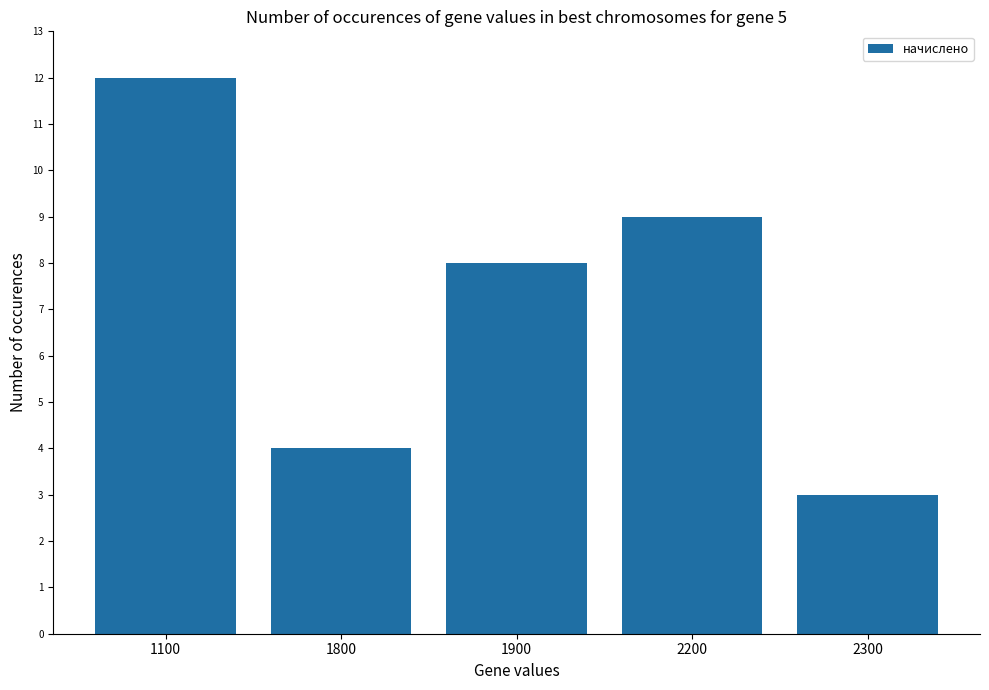

List the labels in order of value, smallest first.

2300, 1800, 1900, 2200, 1100